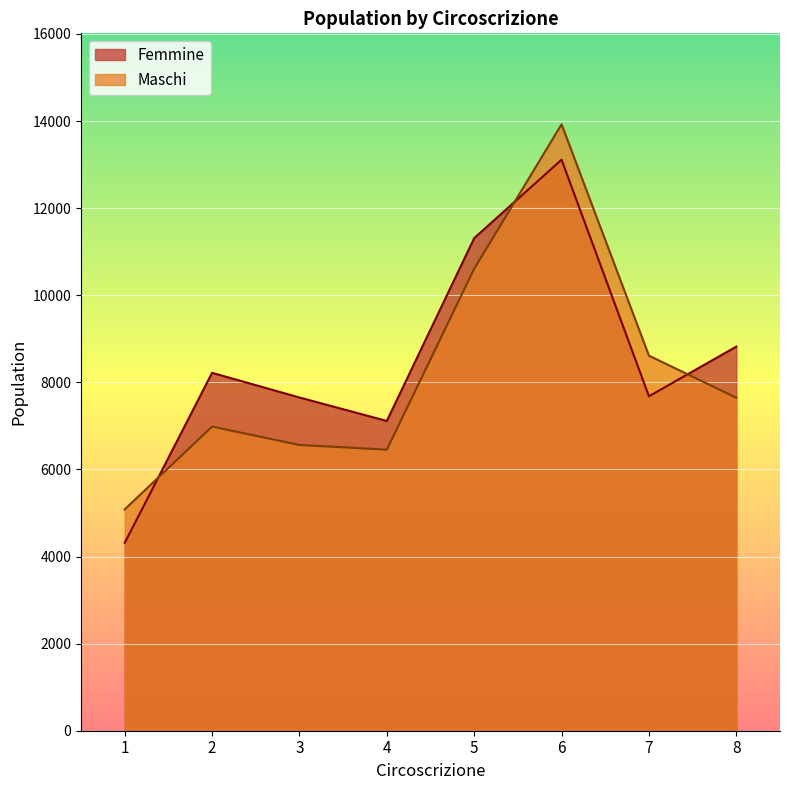

At 8, list the series in order from largest to smallest.

Femmine, Maschi